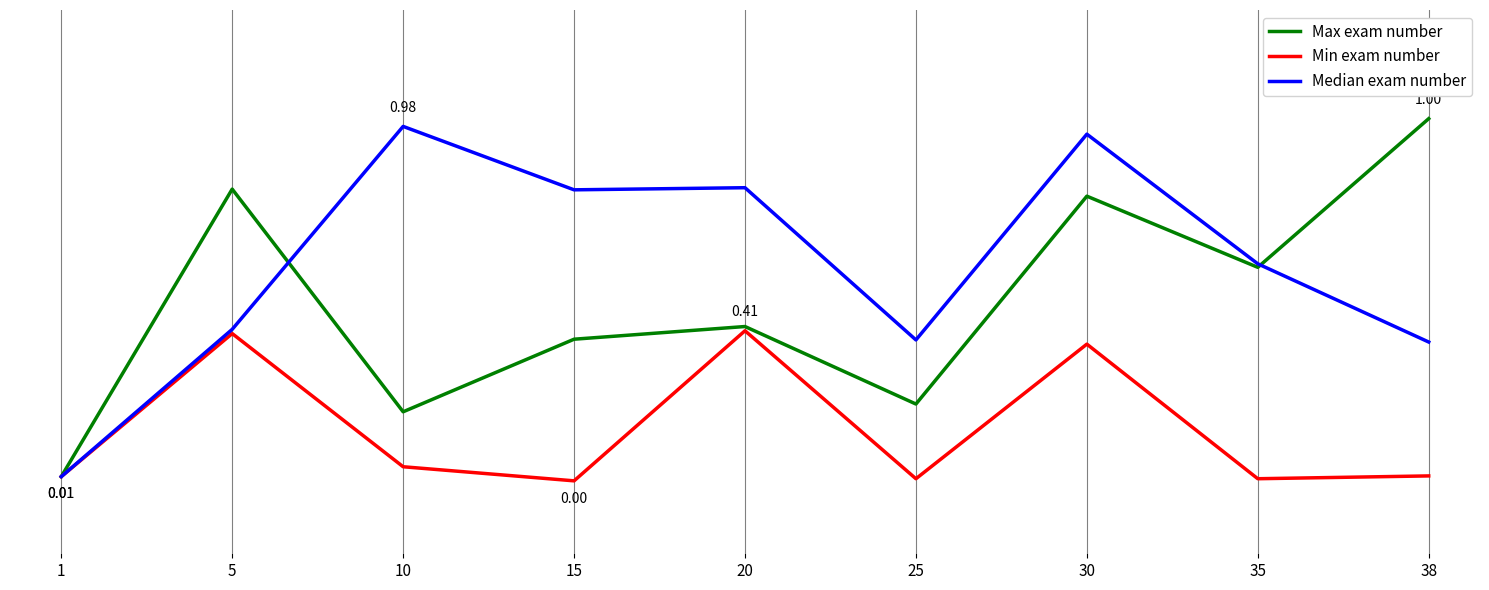

Between 25 and 35, which series saw the biggest shift?

Max exam number